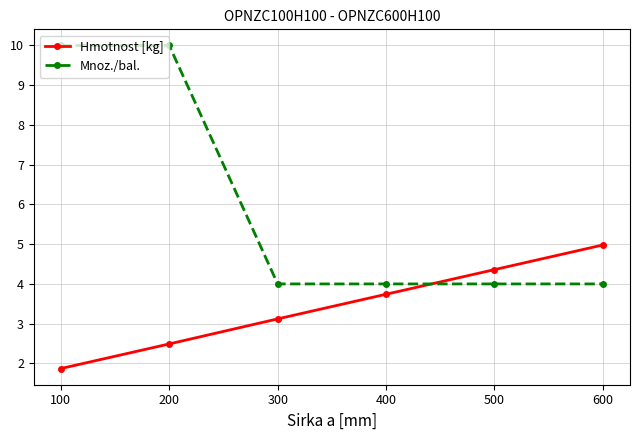

Reading left to right, transcribe all the data shown in this chart.

Hmotnost [kg]: 1.9	2.5	3.1	3.7	4.4	5.0
Mnoz./bal.: 10.0	10.0	4.0	4.0	4.0	4.0